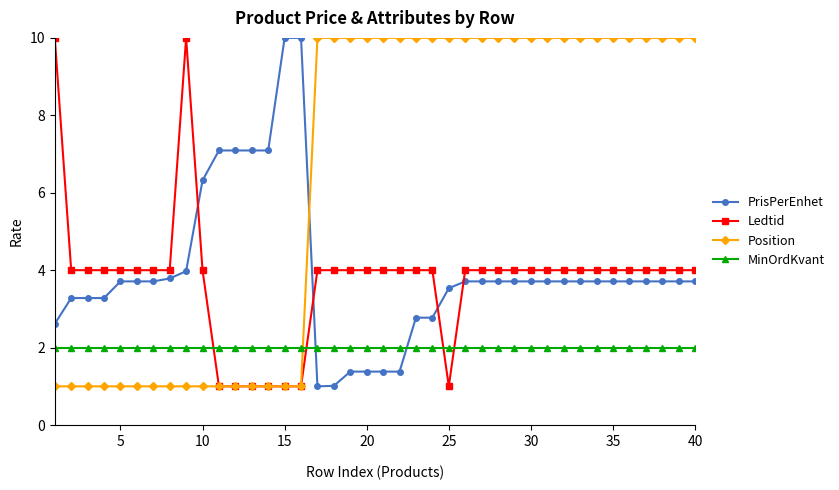

What is the difference between the maximum and minimum values in the PrisPerEnhet series?

9.0